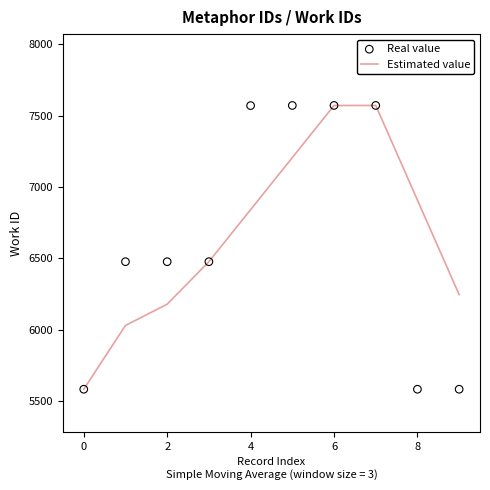

At which category is the sum across all series the highest?

7